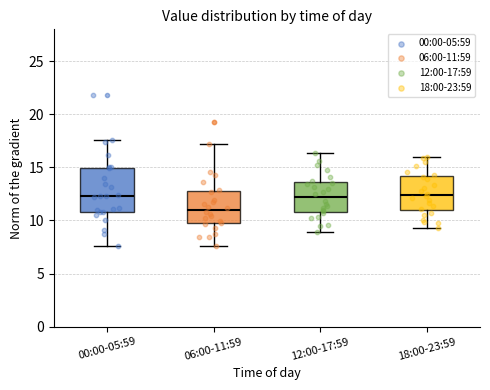

Which box is the tallest, from its lower edge to its upper edge?

00:00-05:59